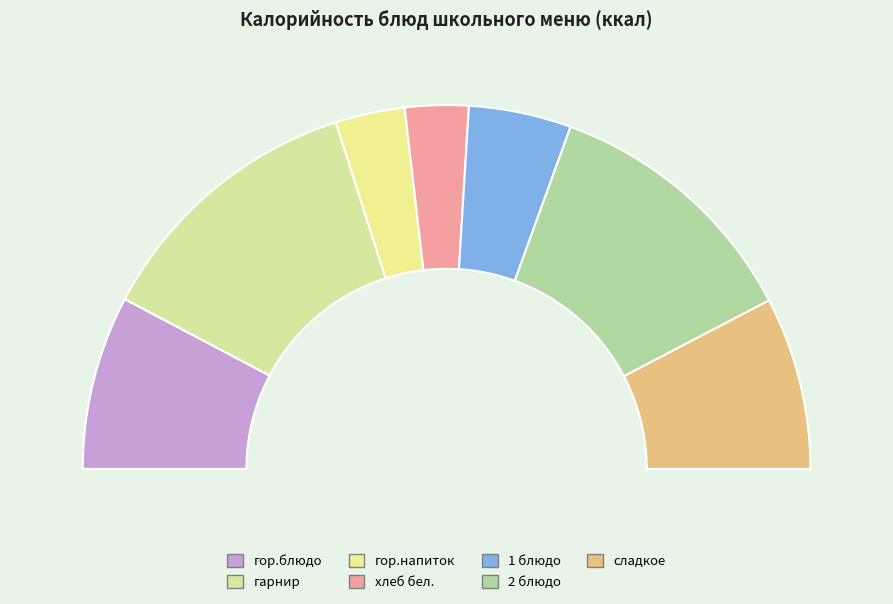

Rank the categories by value from lowest to highest.

хлеб бел., гор.напиток, 1 блюдо, сладкое, гор.блюдо, 2 блюдо, гарнир